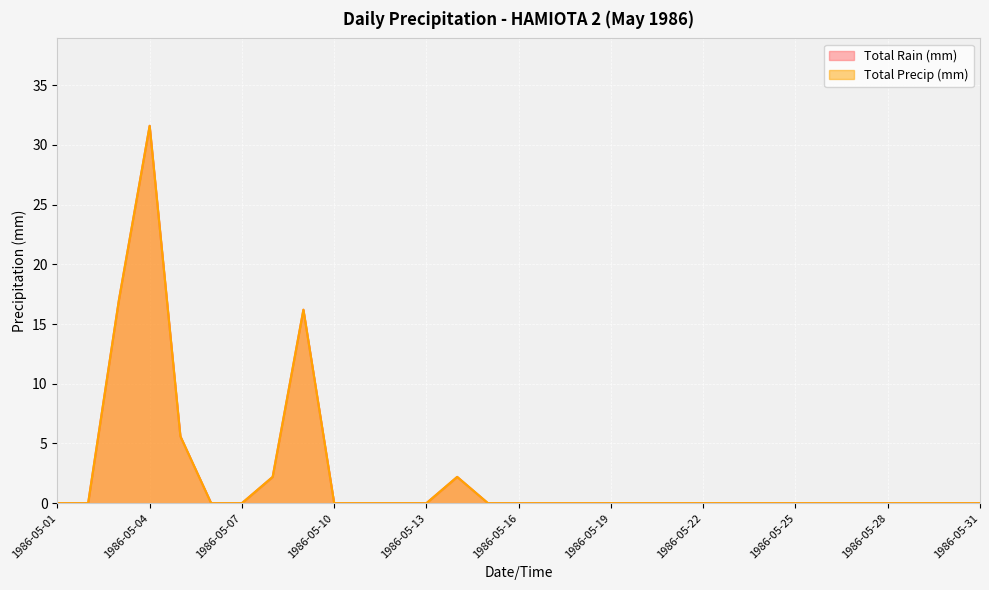

At which category does Total Rain (mm) reach its first local peak?

1986-05-04